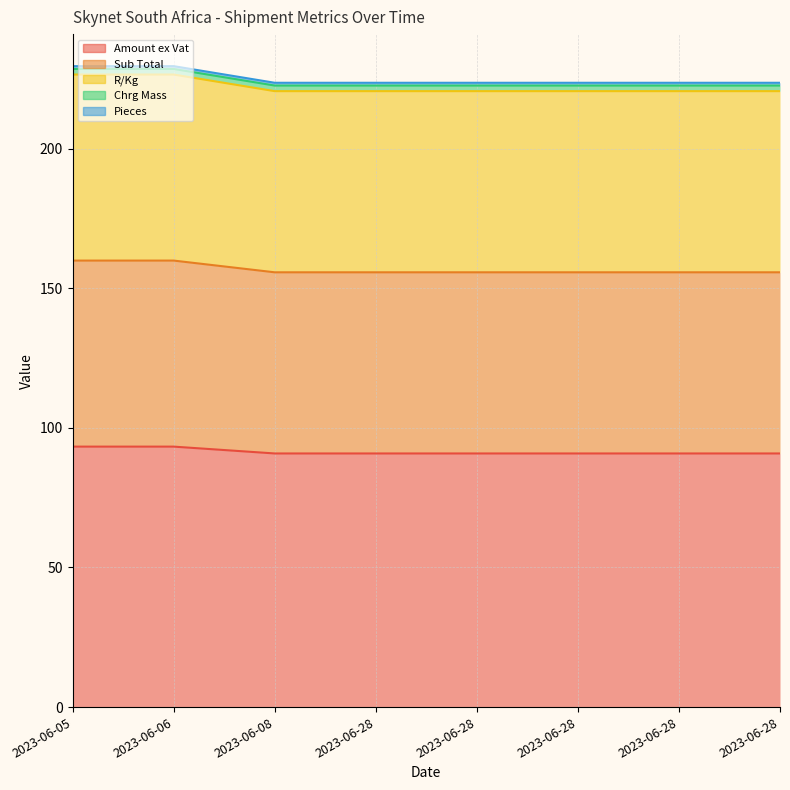

What is the difference between the highest and lowest values at 2023-06-28?

89.8